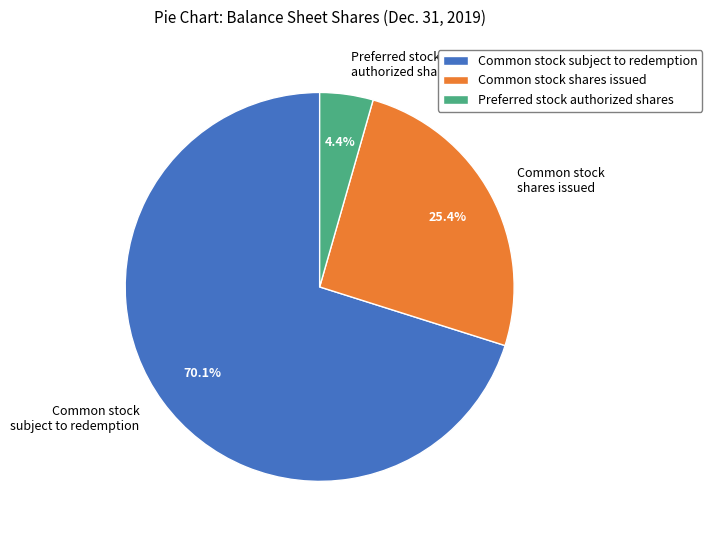

What percentage is NOT represented by Preferred stock authorized shares?

95.6%